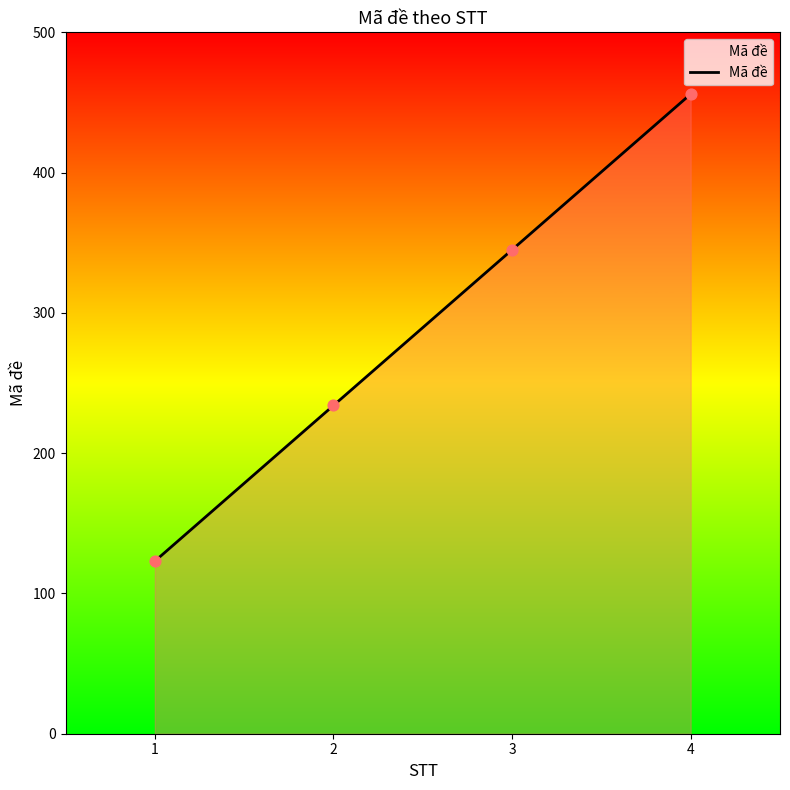

Approximately how many times larger is the value at 3 compared to 2?

1.5